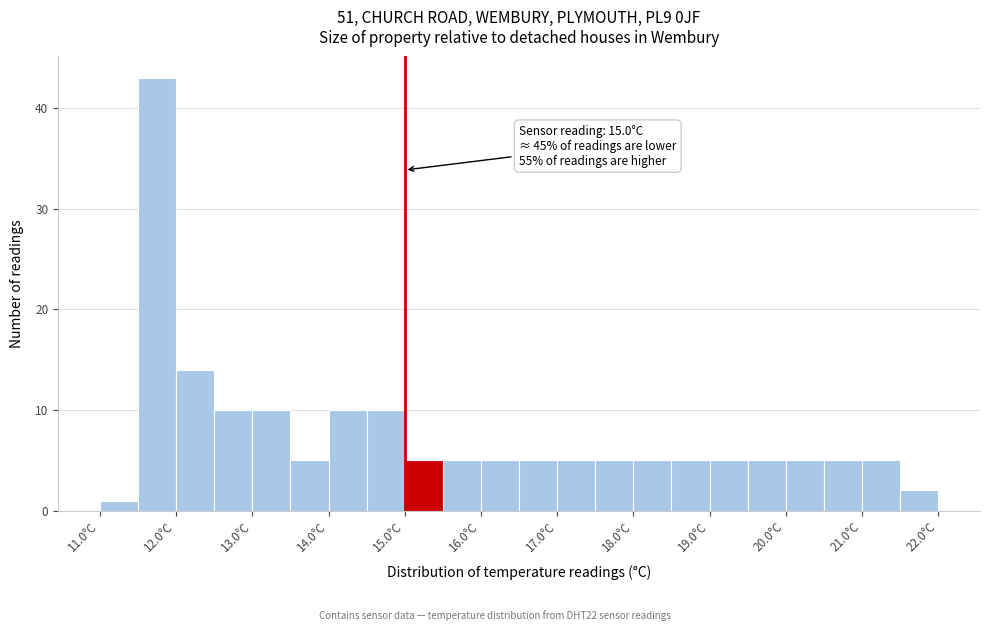

Over which range of the x-axis is the bar tallest?

11.5 to 12.0